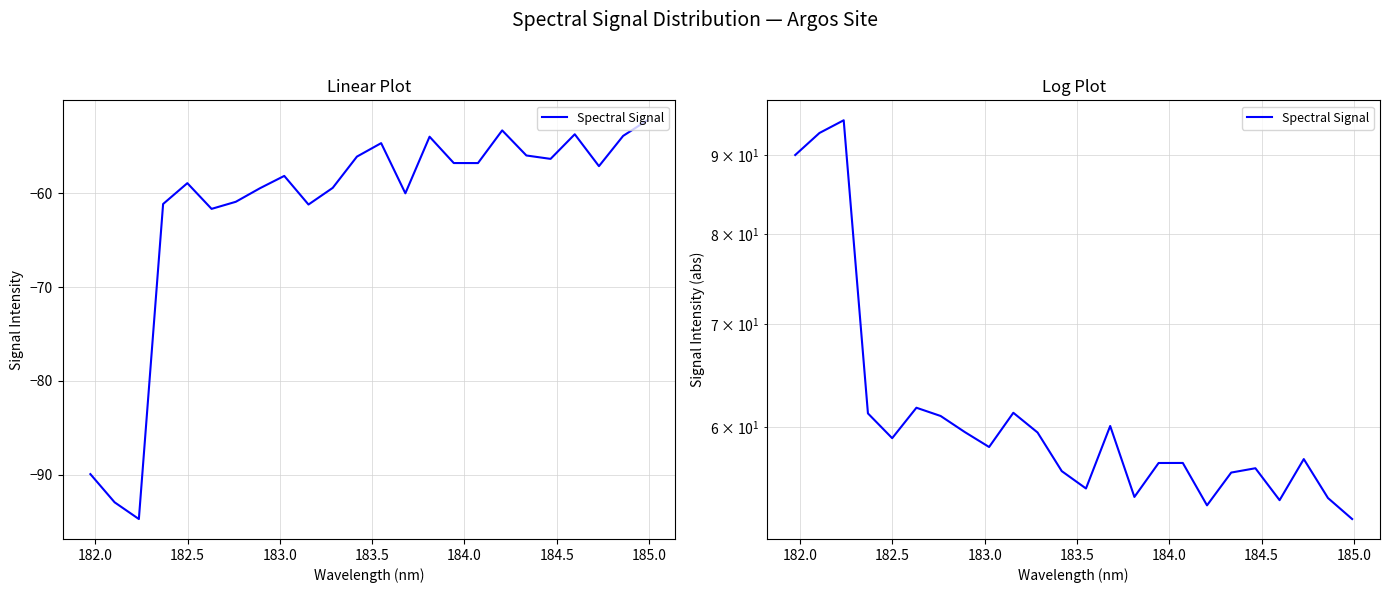

How many values exceed 58?

12